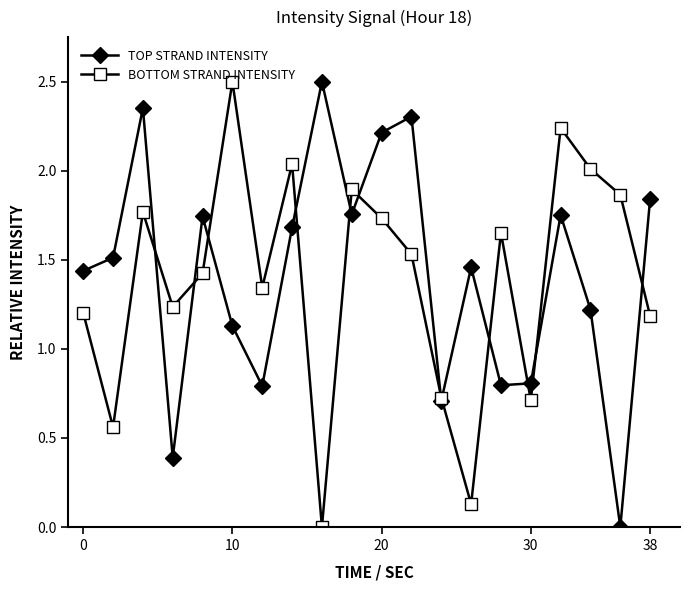

In BOTTOM STRAND INTENSITY, how many points are lower than both neighbors (excluding endpoints)?

6